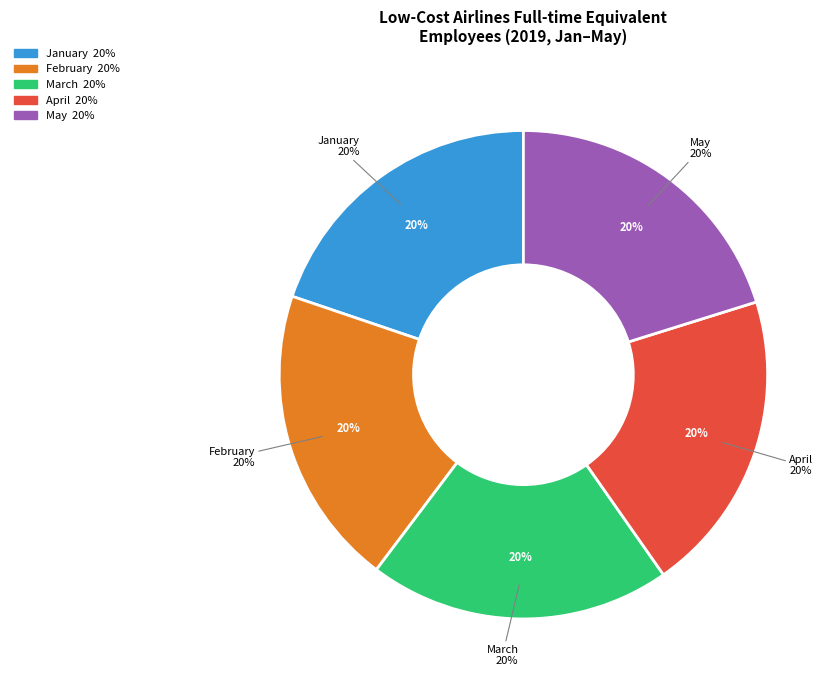

To the nearest percent, what percentage of the pie is March?

20%